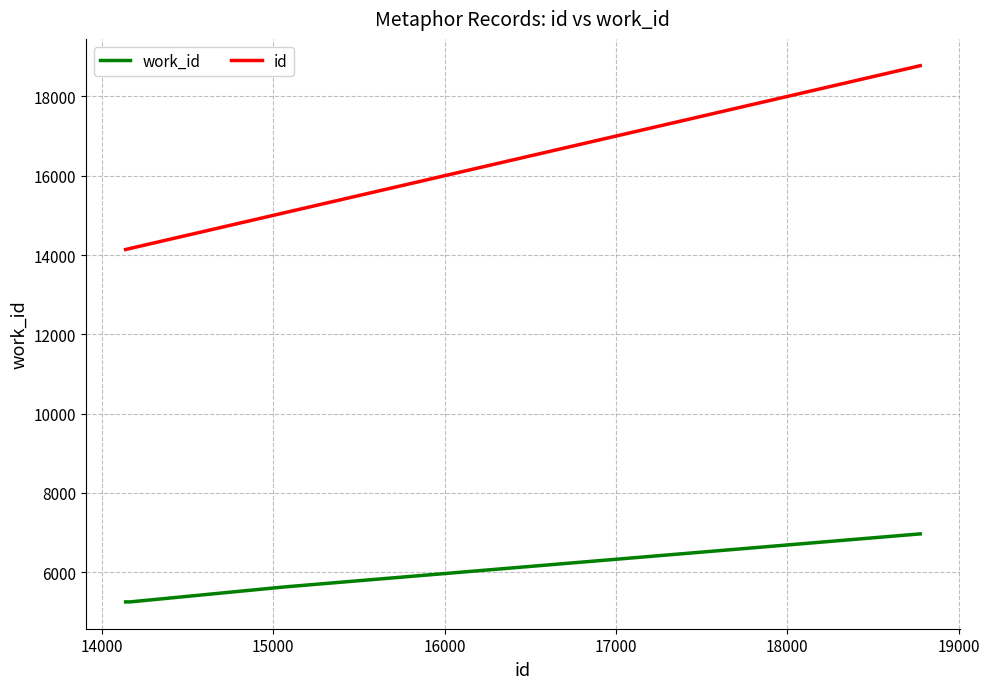

Rank the series by their average value, from highest to lowest.

id, work_id